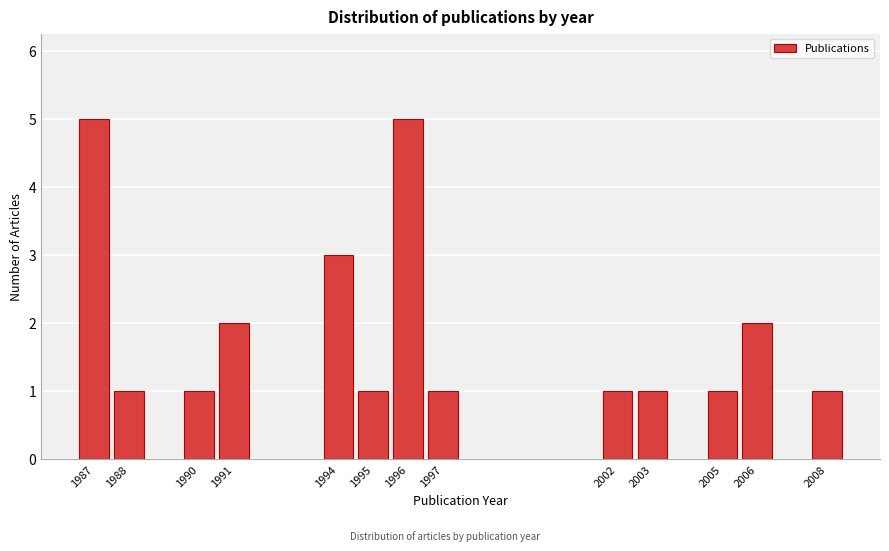

Reading right to left, what are all the values shown in this chart?

1	2	1	1	1	1	5	1	3	2	1	1	5